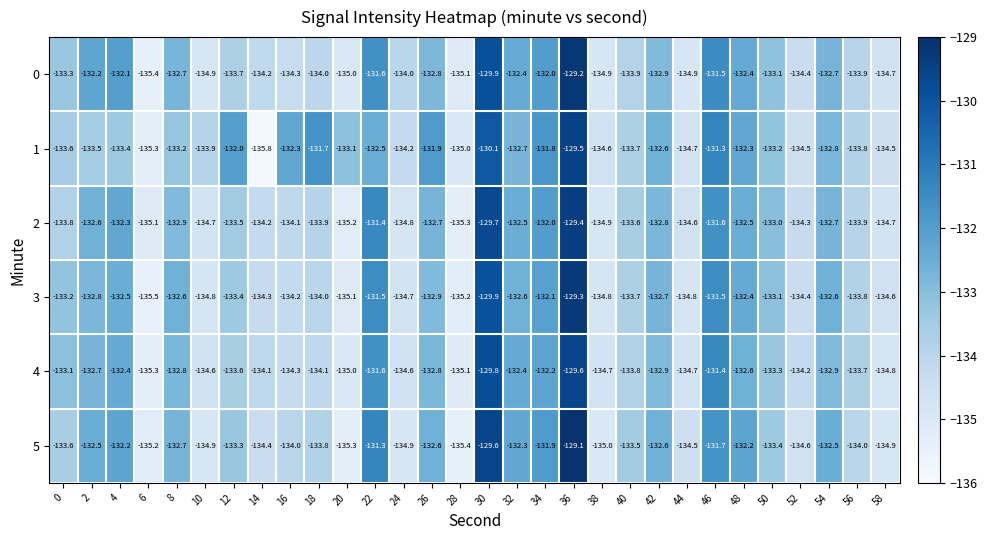

What is the maximum value shown in the chart?

-129.1